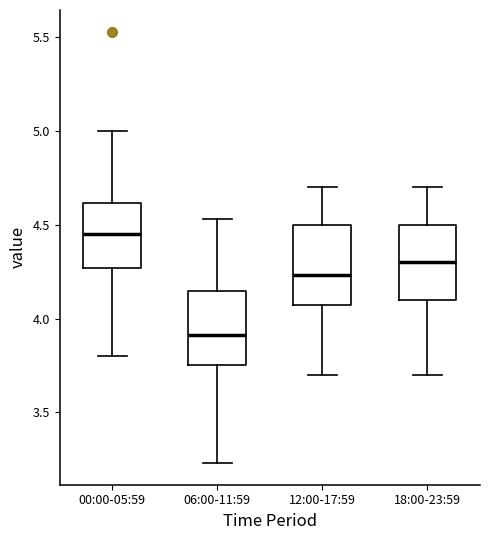

Which box has the highest median line?

00:00-05:59